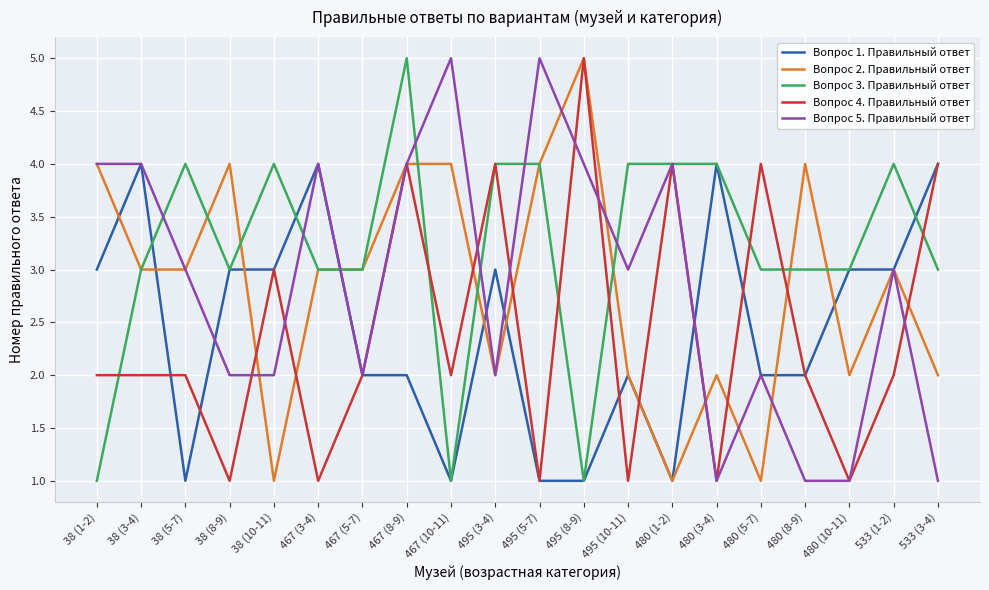

What is the total value across all series at 38 (8-9)?

13